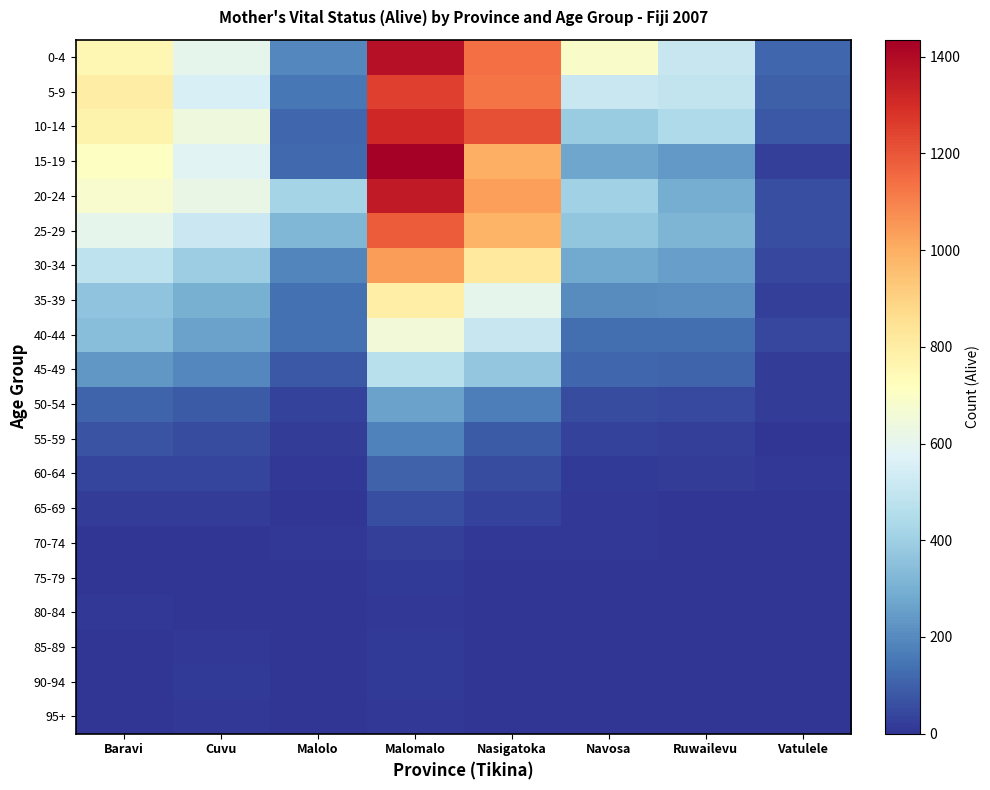

Between Navosa and Vatulele, which is larger?

Navosa